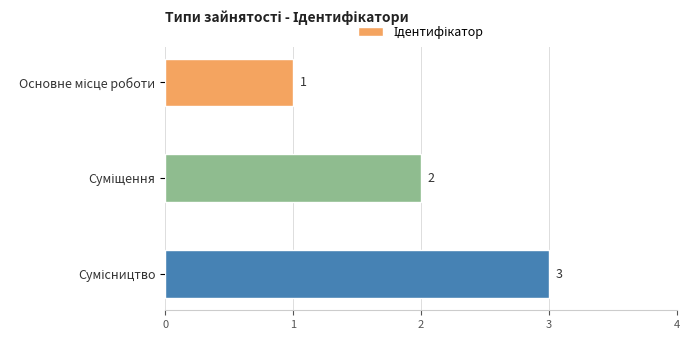

How many values are below 2?

1